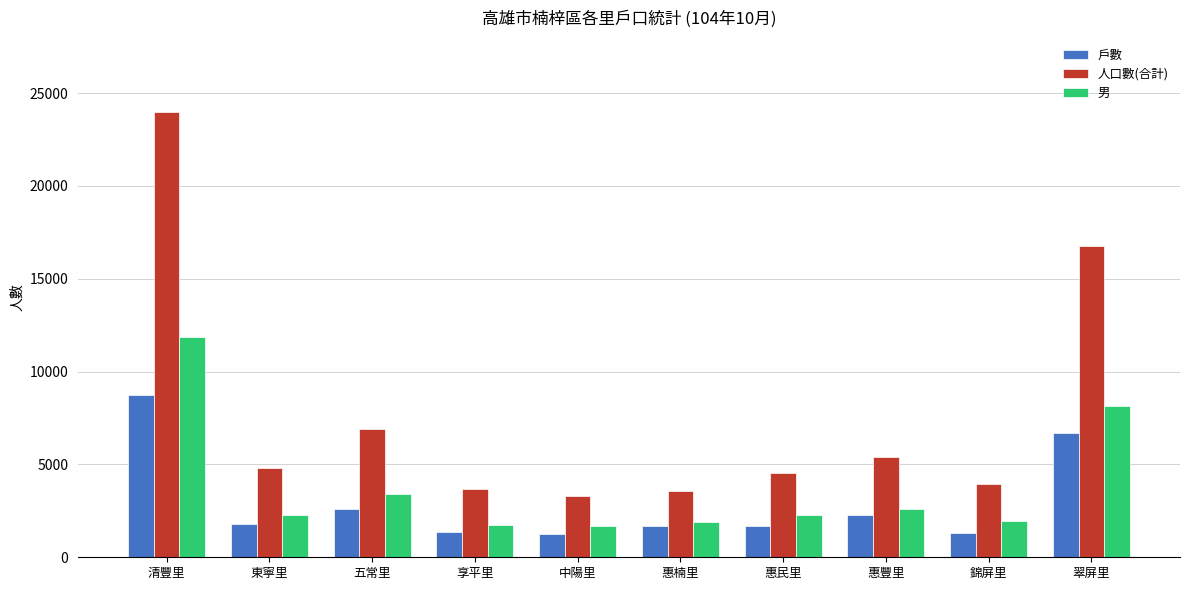

At which category is the sum across all series the highest?

清豐里